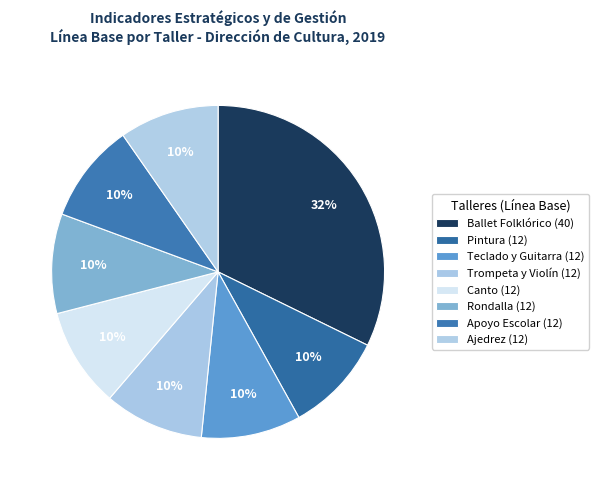

Which category has the biggest portion of the pie?

Ballet Folklórico